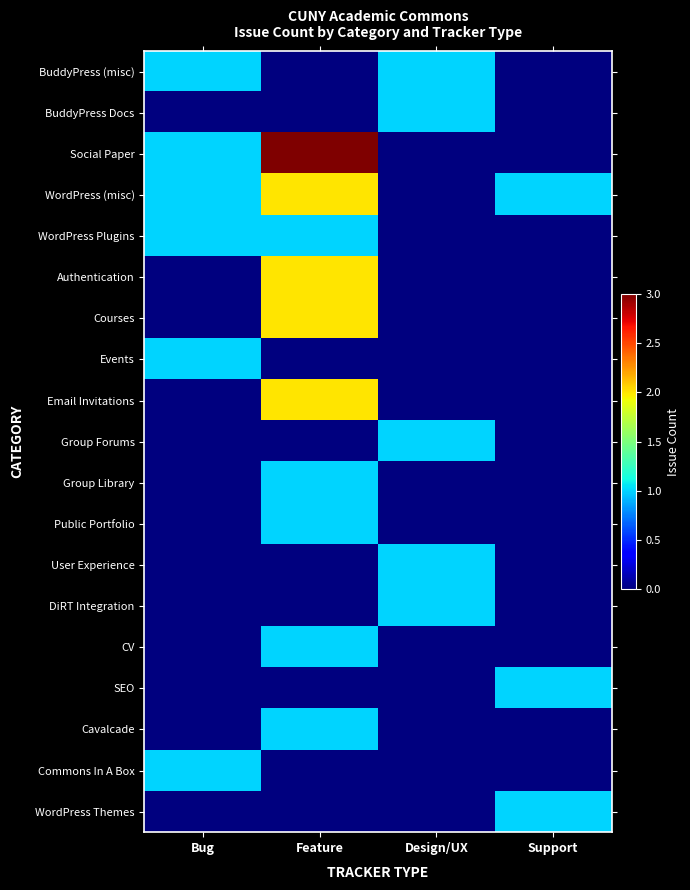

What is the total value across all series at Bug?

6